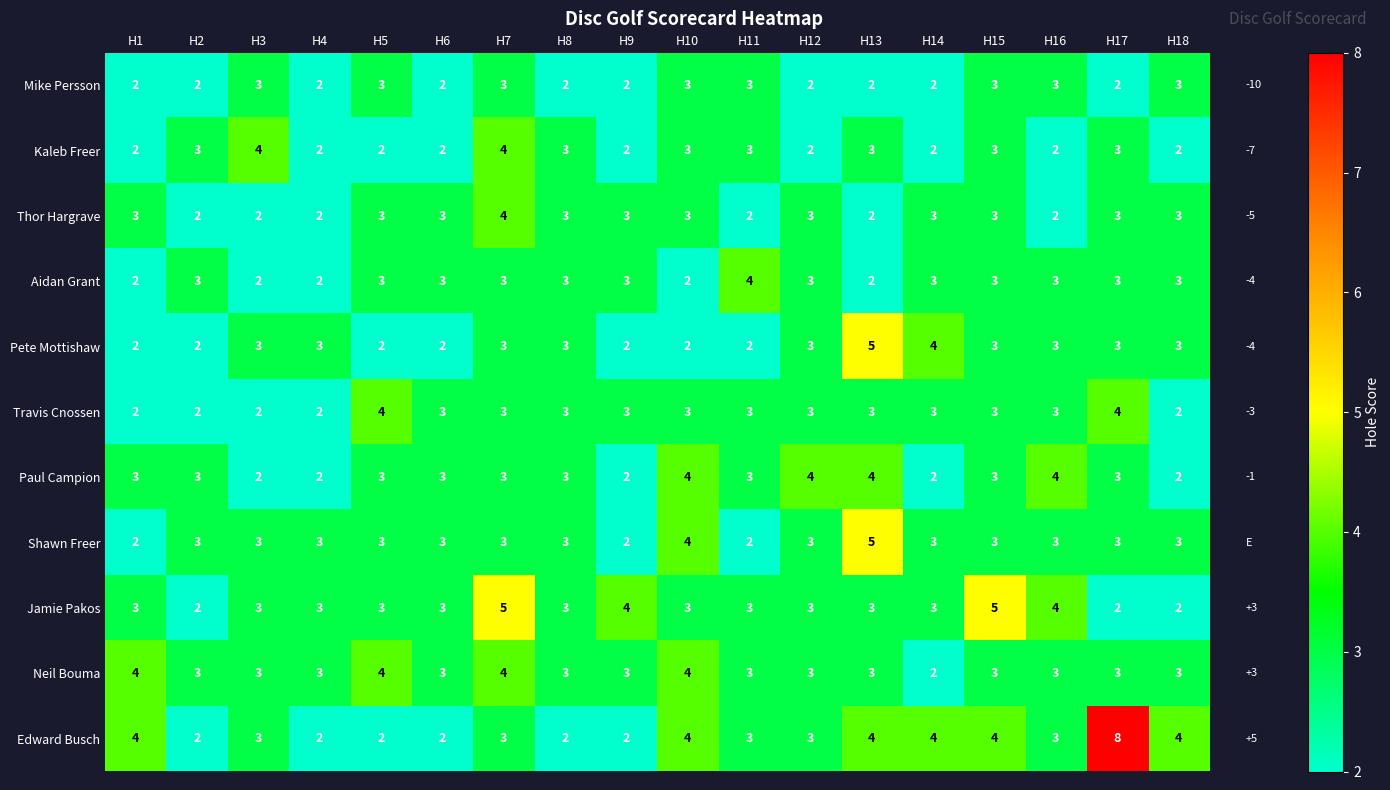

What is the maximum value shown in the chart?

8